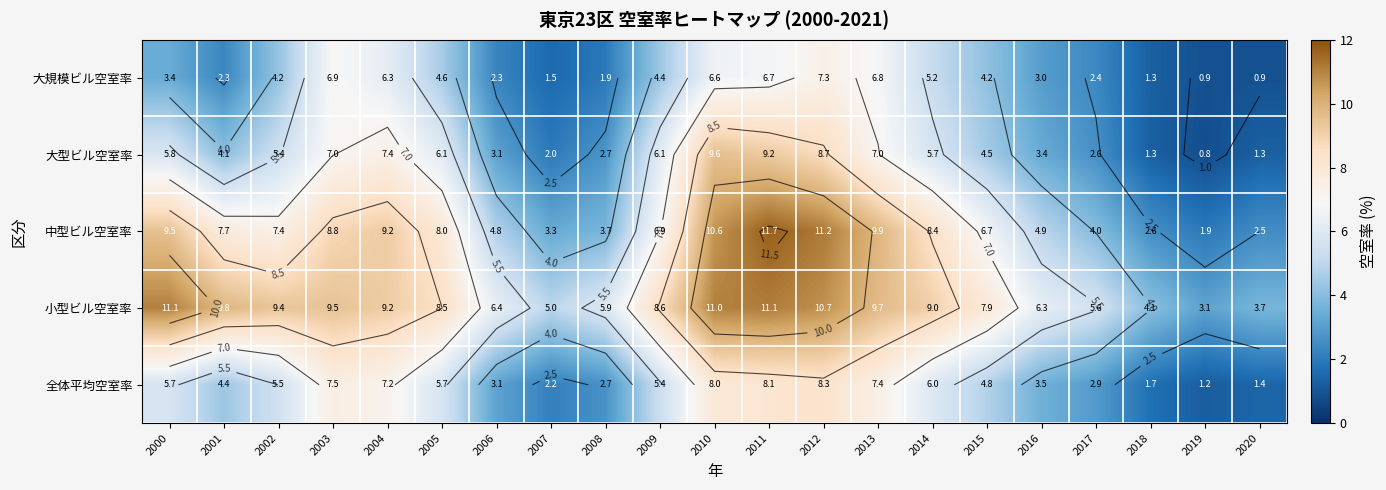

How many values in the 全体平均空室率 series are below 5?

10